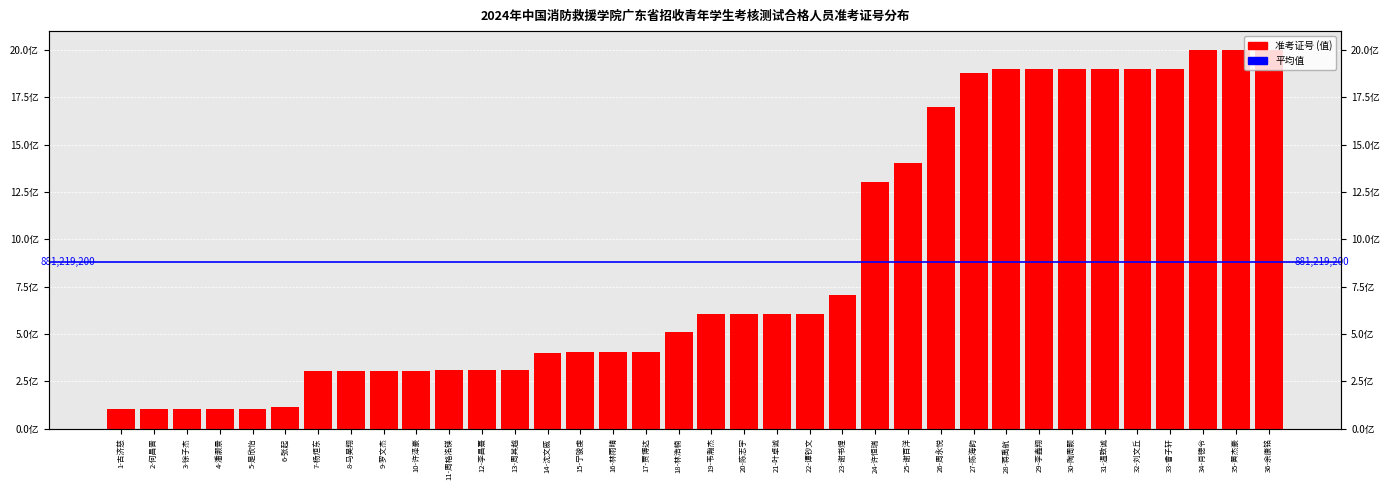

What is the ratio of the value at 24-许恒瑞 to the value at 29-李鑫翔?

0.7